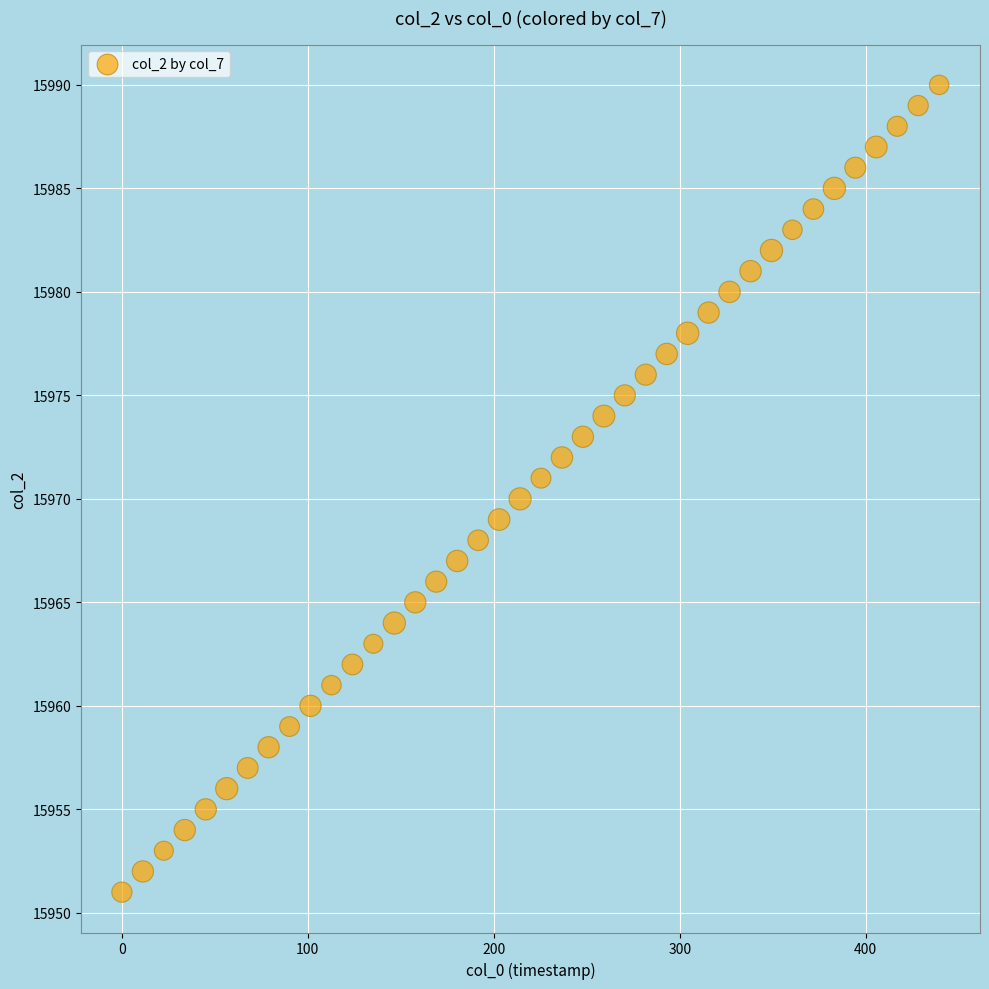

What is the range of Y values (max minus min)?

39